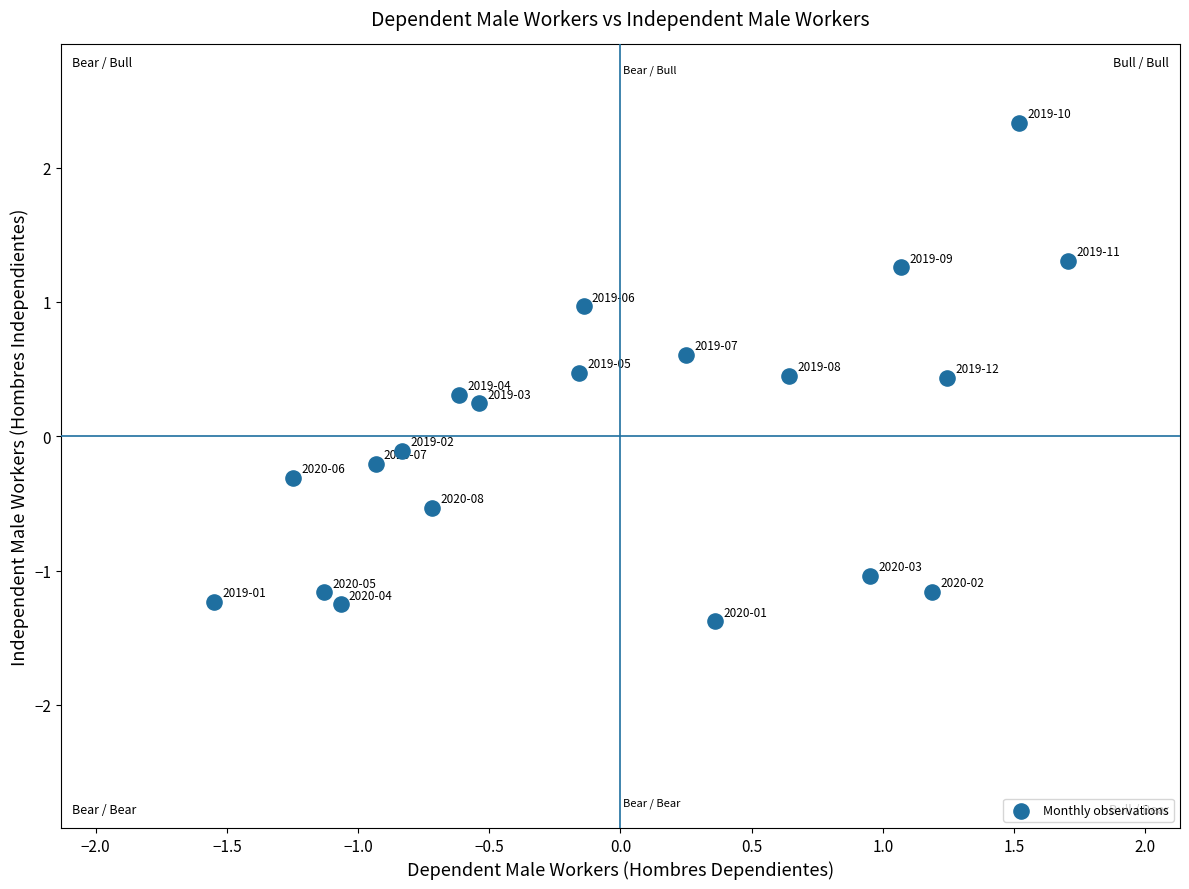

What is the range of X values (max minus min)?

3.3